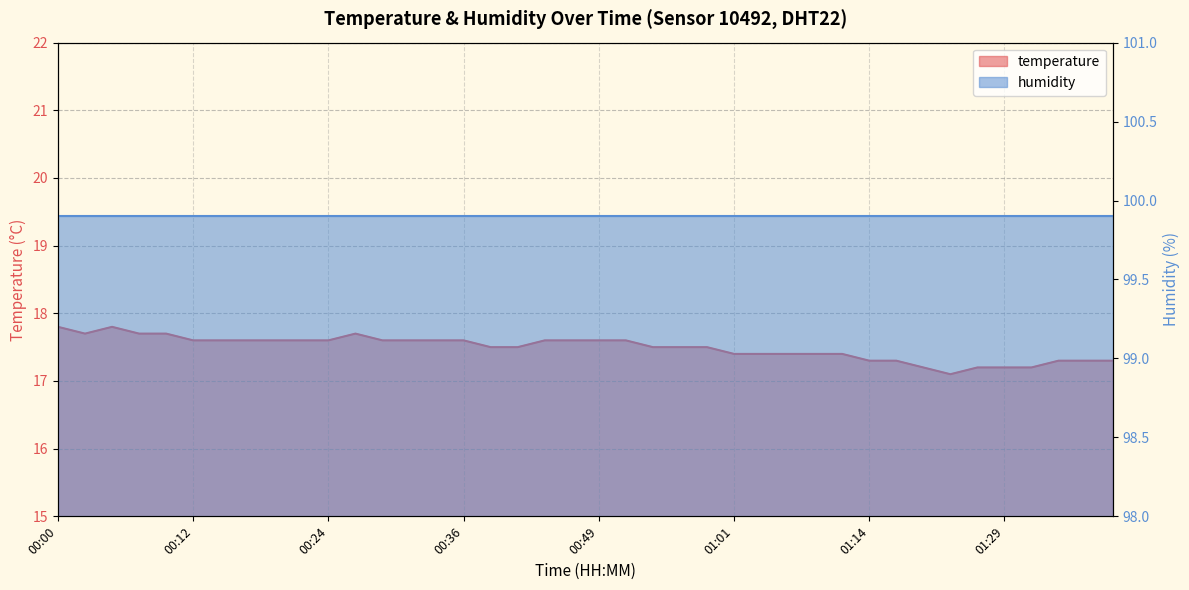

Does the chart display data point markers on the line(s)?

No